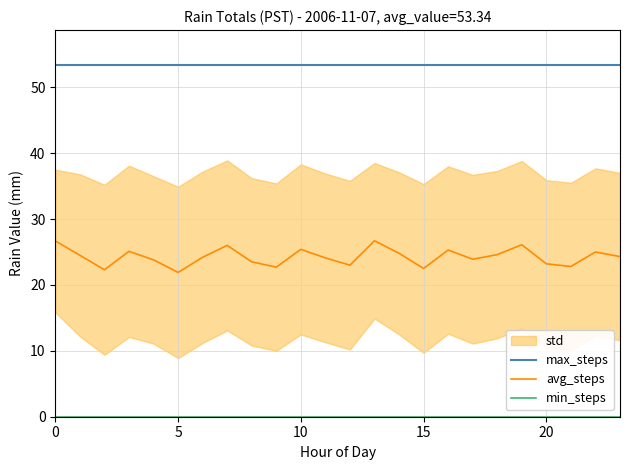

What is the difference between the avg_steps values at 19 and 14?

1.3